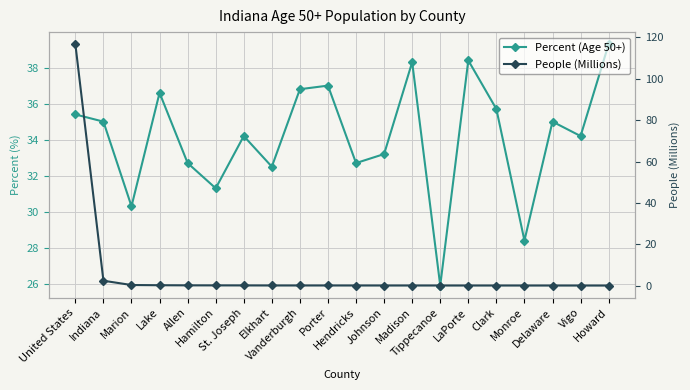

What is the label of the 13th point from the left?

Madison